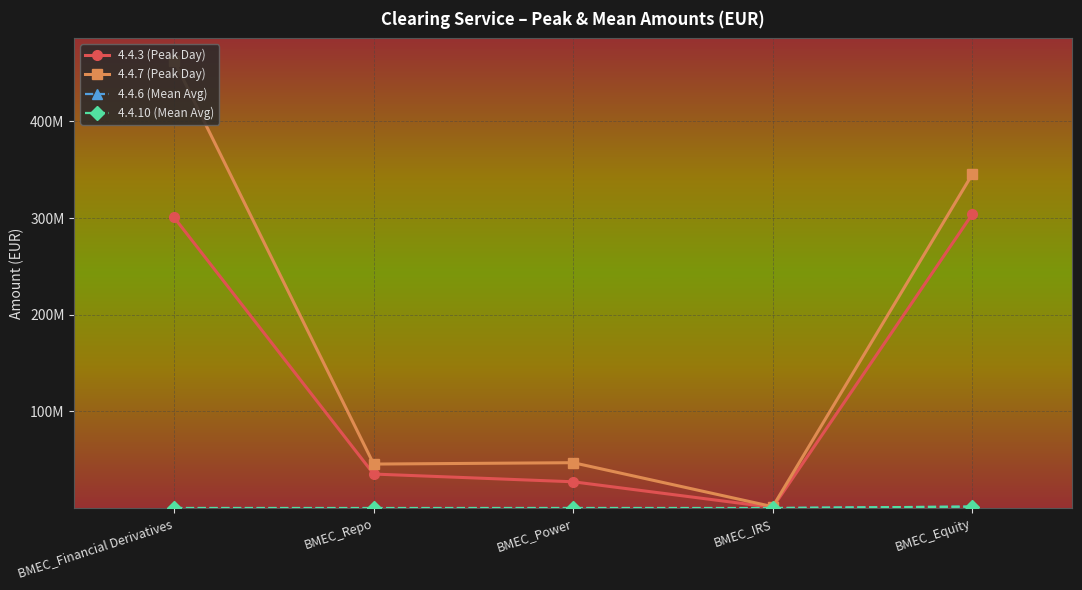

Which series changed the most between BMEC_Power and BMEC_Equity?

4.4.7 (Peak Day)